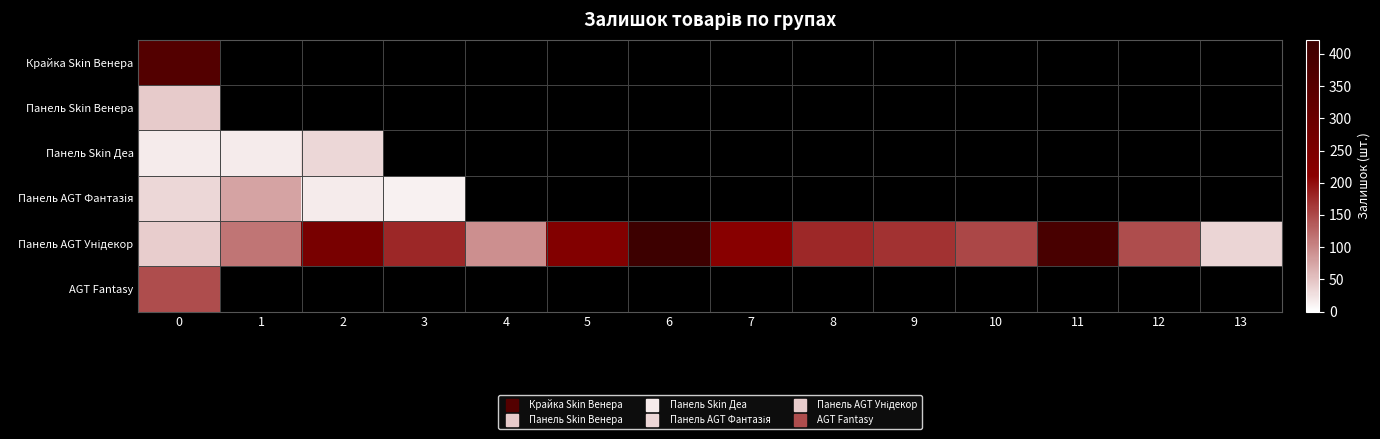

The Панель AGT Унідекор series shows 42.0 at 0. True or false?

True